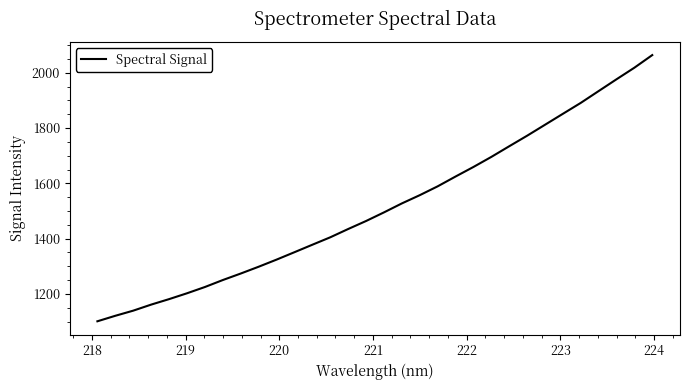

Does the chart have visible grid lines?

No